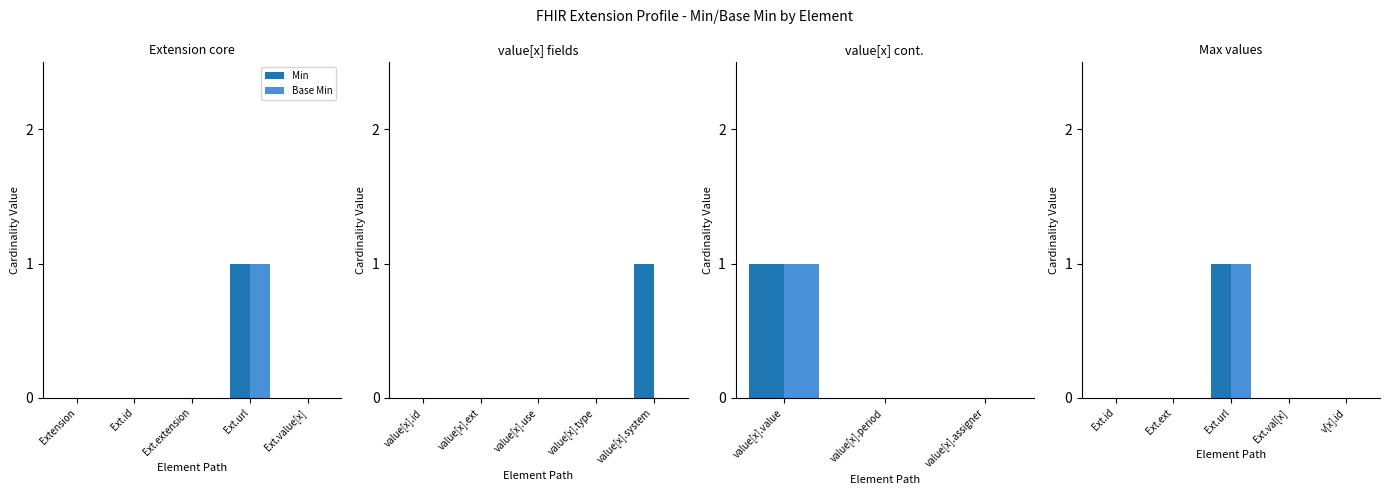

At Ext.id, list the series in order from smallest to largest.

Min, Base Min